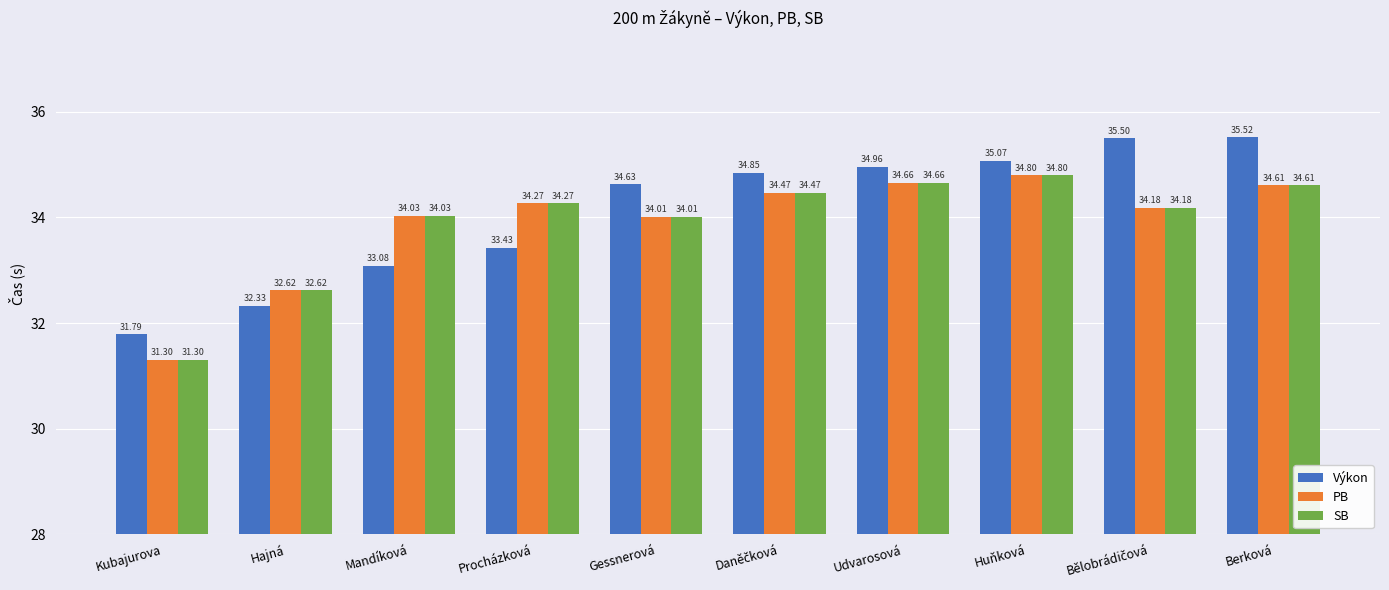

How many bars are there in total?

30